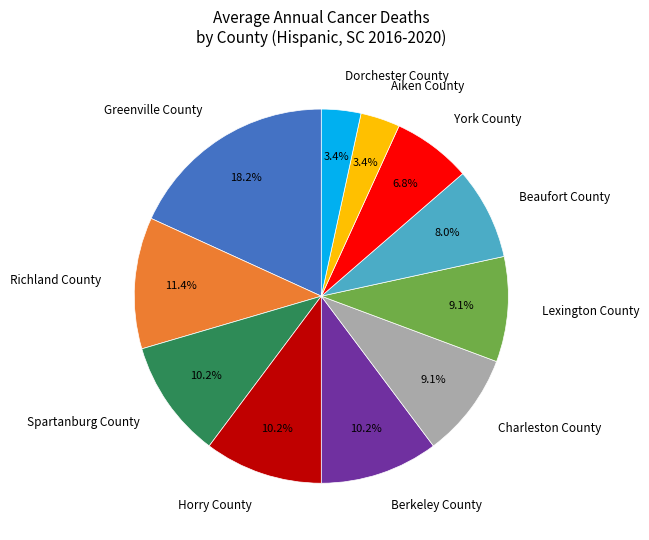

To the nearest percent, what portion does Horry County represent?

10%